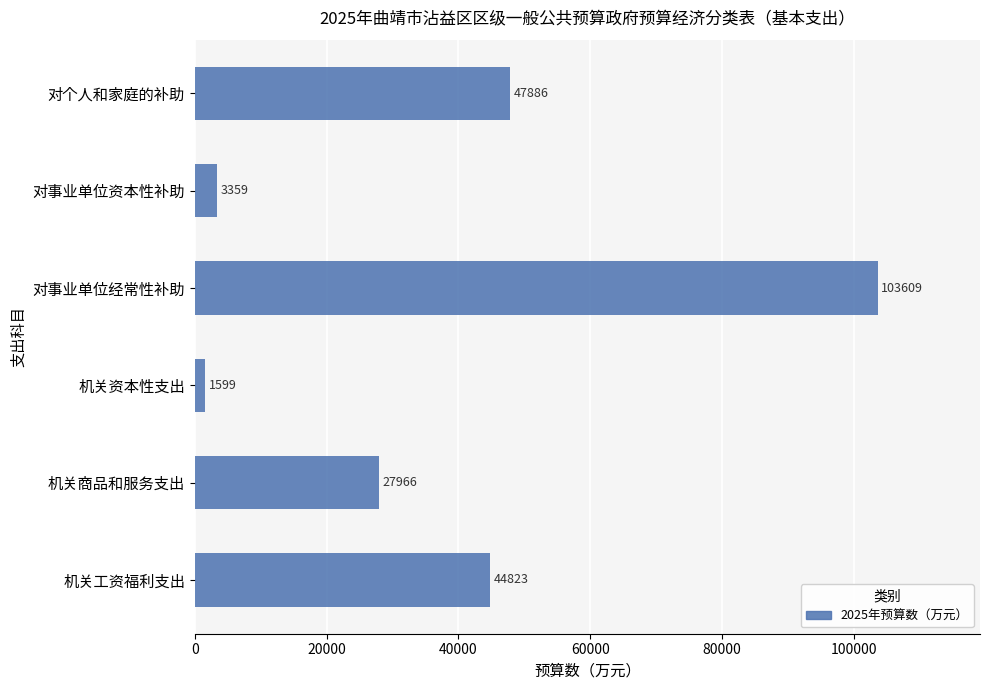

True or false: the data shows 103609 at 对事业单位经常性补助.

True